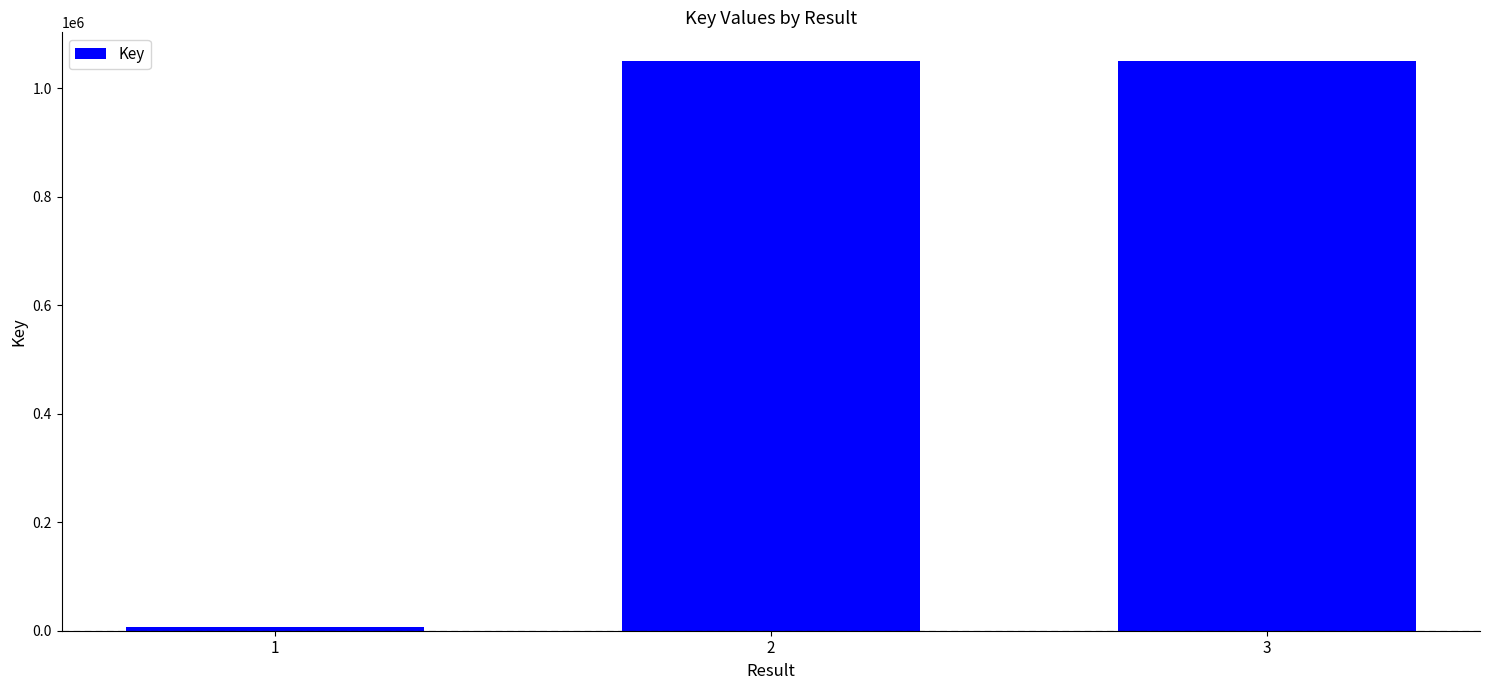

What is the sum of the values at 1 and 2?

1057572